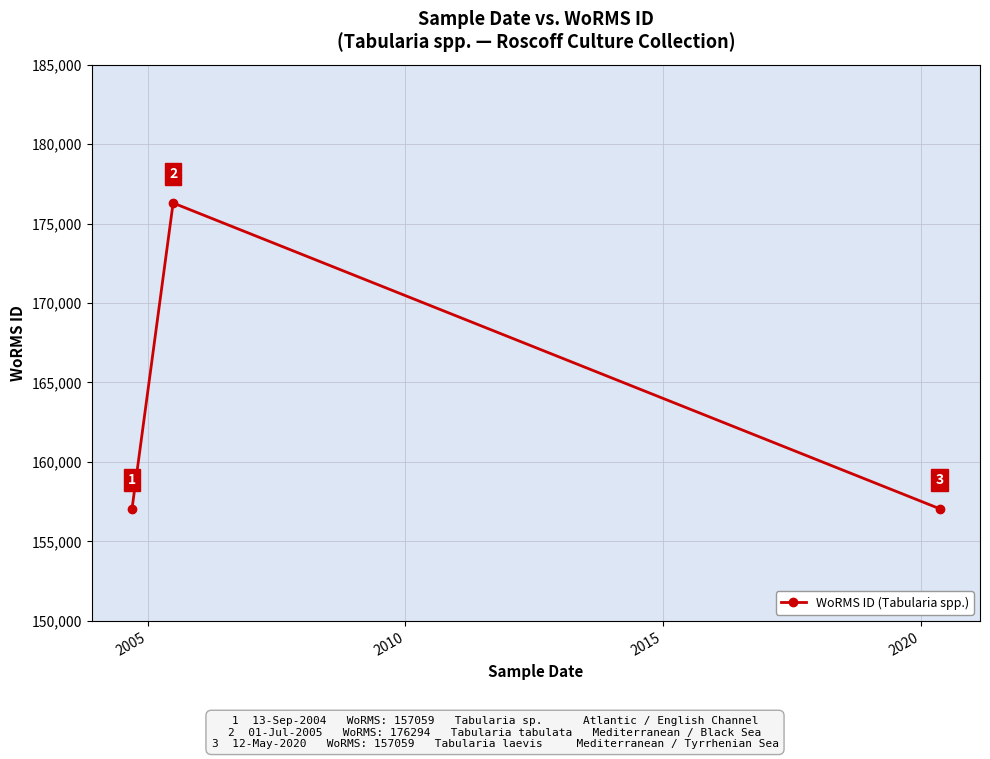

What is the value of the 1st point from the left?

157059